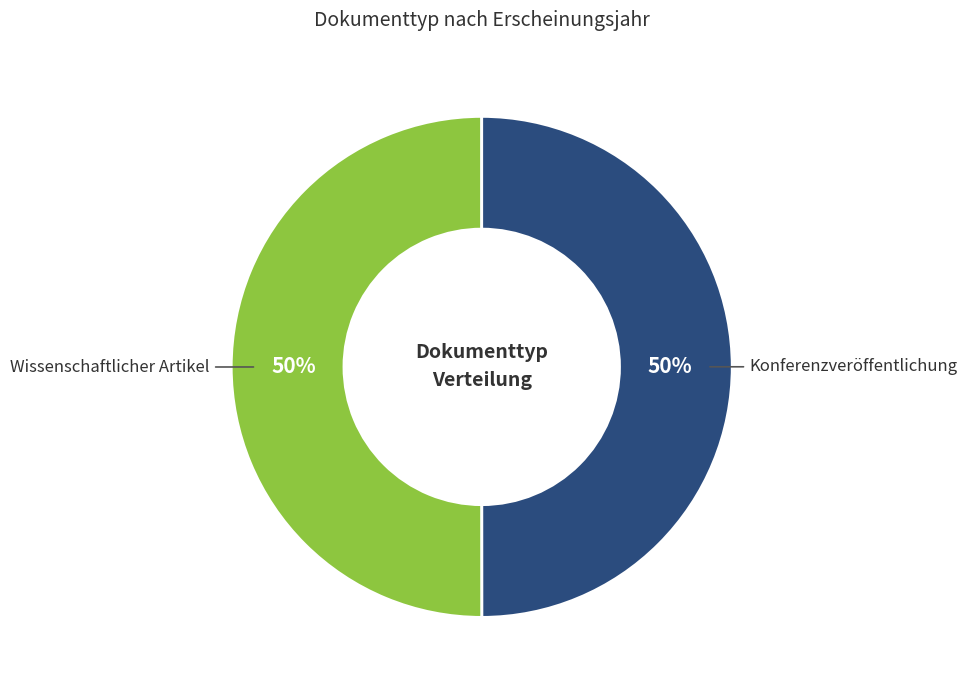

Combined, do Wissenschaftlicher Artikel and Konferenzveröffentlichung account for over 50%?

Yes